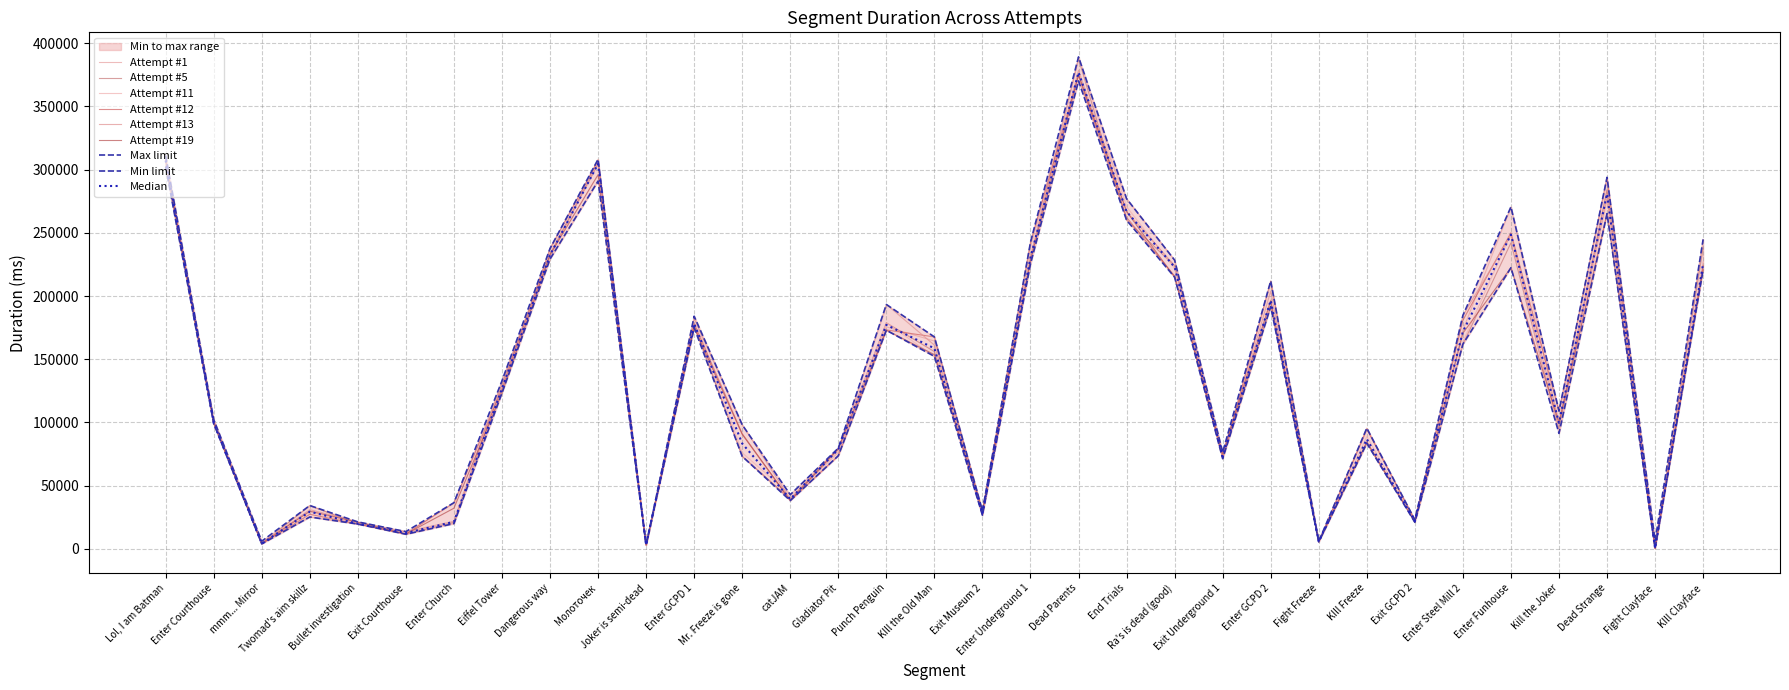

What is the difference between the maximum and minimum values in the Attempt #11 series?

386107.0